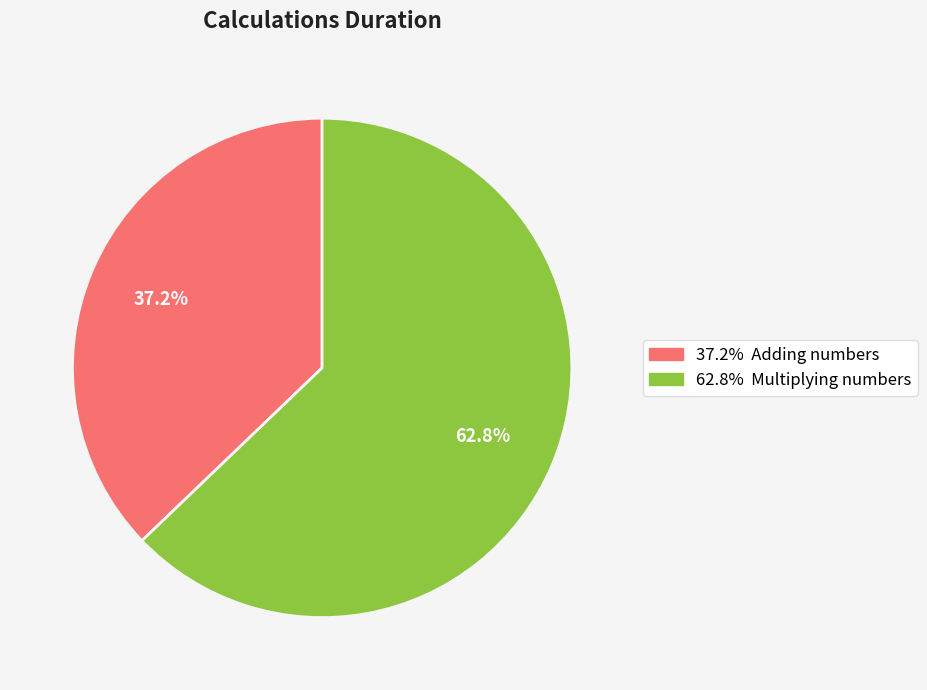

What is the majority slice?

62.8% Multiplying numbers